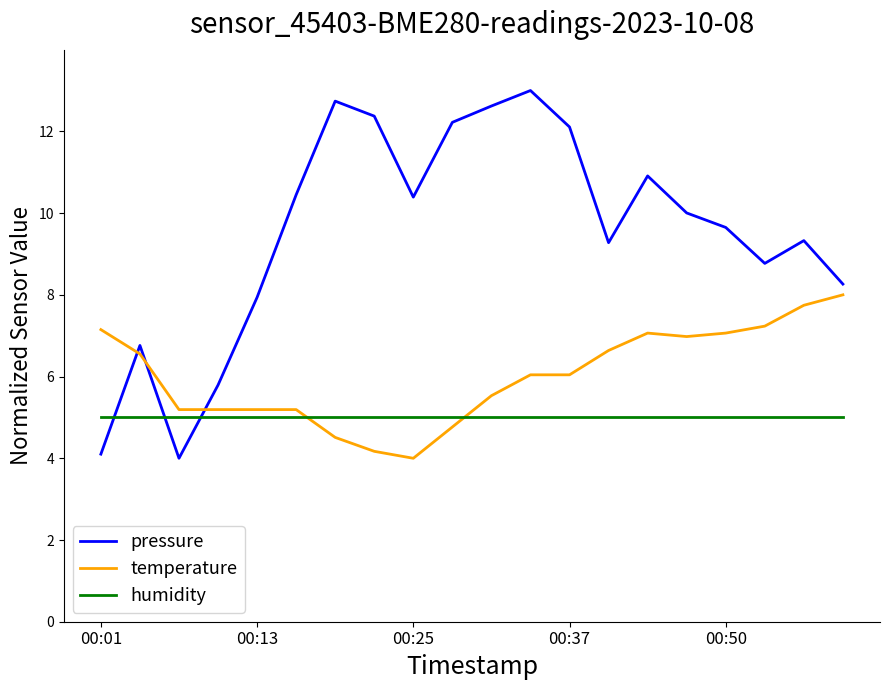

What is the sum of all humidity values?

100.0